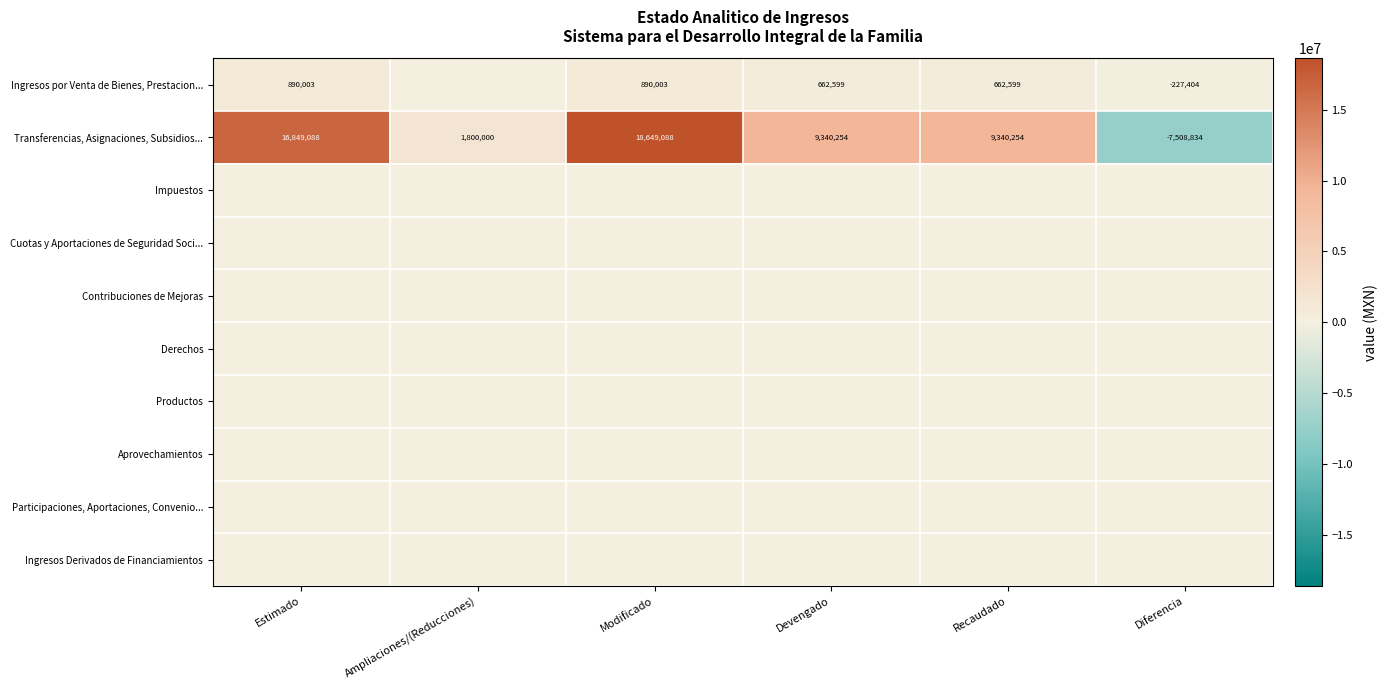

What is the greatest value displayed?

18649088.3